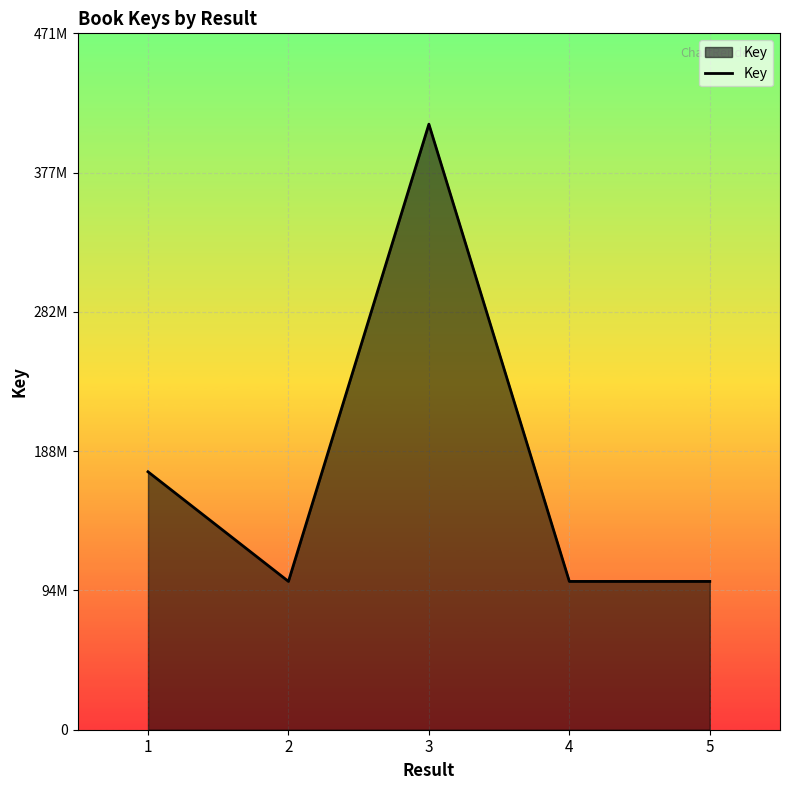

At which label is the value closest to 255234649?

1